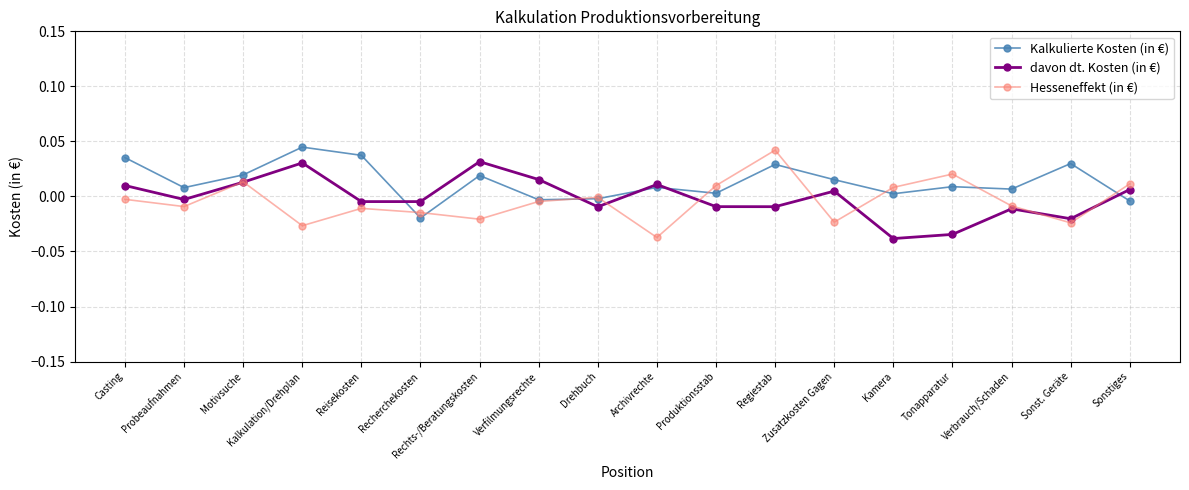

Is the value of Kalkulierte Kosten (in €) at Tonapparatur greater than the value of davon dt. Kosten (in €) at Kalkulation/Drehplan?

No